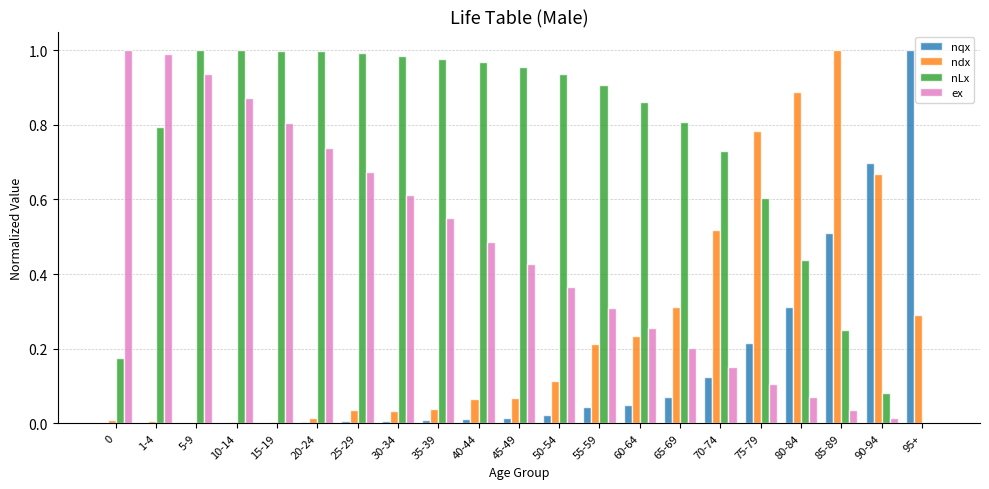

Which series has the largest total across all categories?

nLx